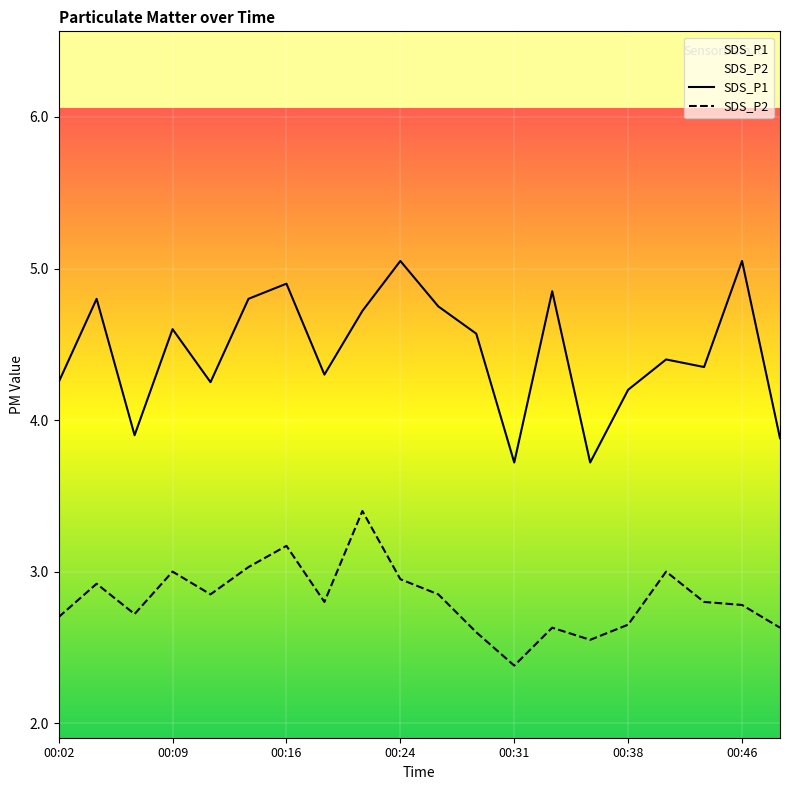

Which category has the highest value in the SDS_P1 series?

00:24